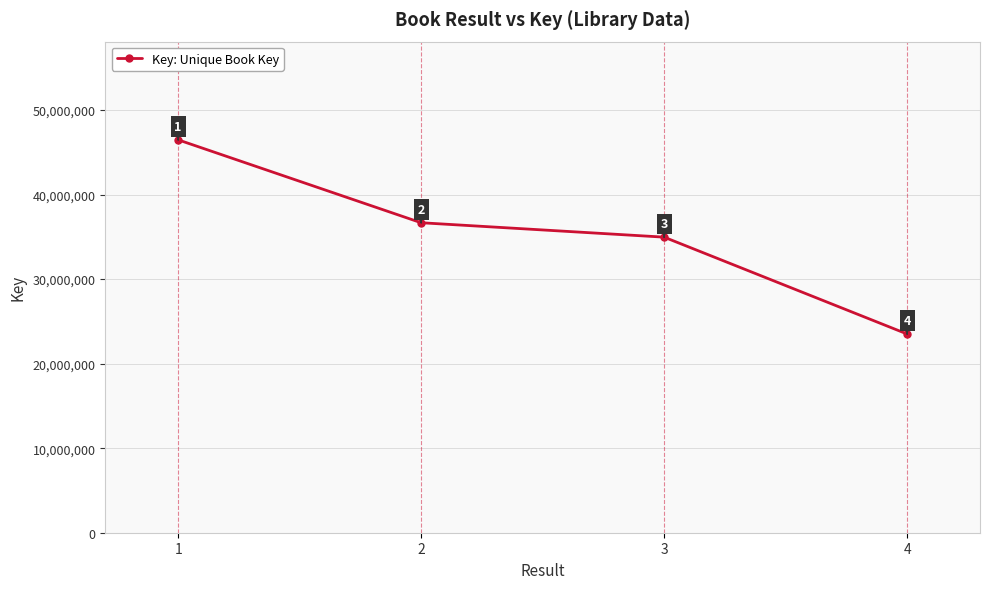

At which category does the chart reach its peak across all series?

1